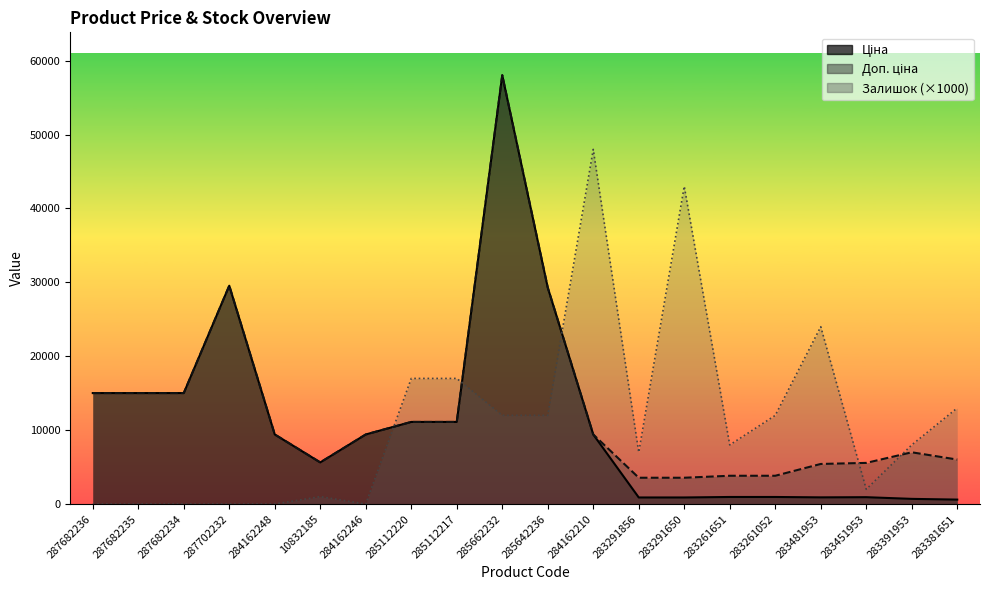

Is it true that Ціна equals 49681.9 at 285642236?

False